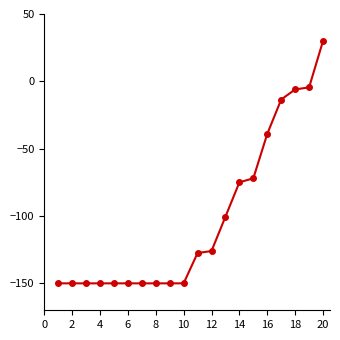

What is the difference between the maximum and minimum values?

180.0